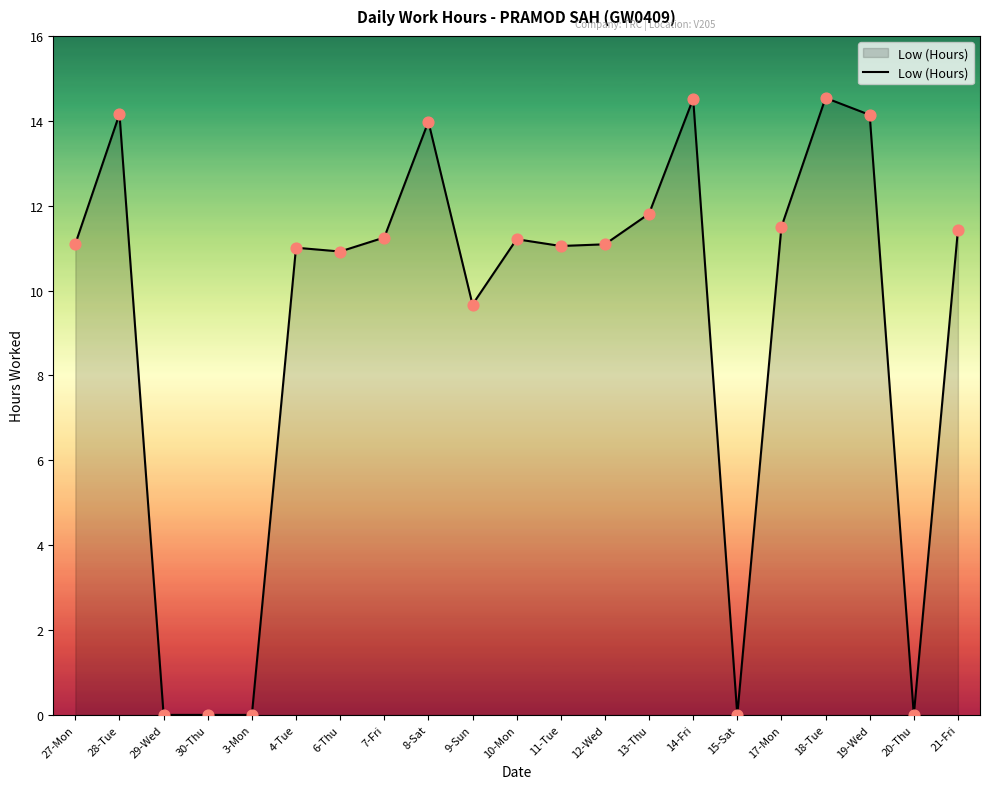

What is the change in value from 28-Tue to 12-Wed?

-3.1